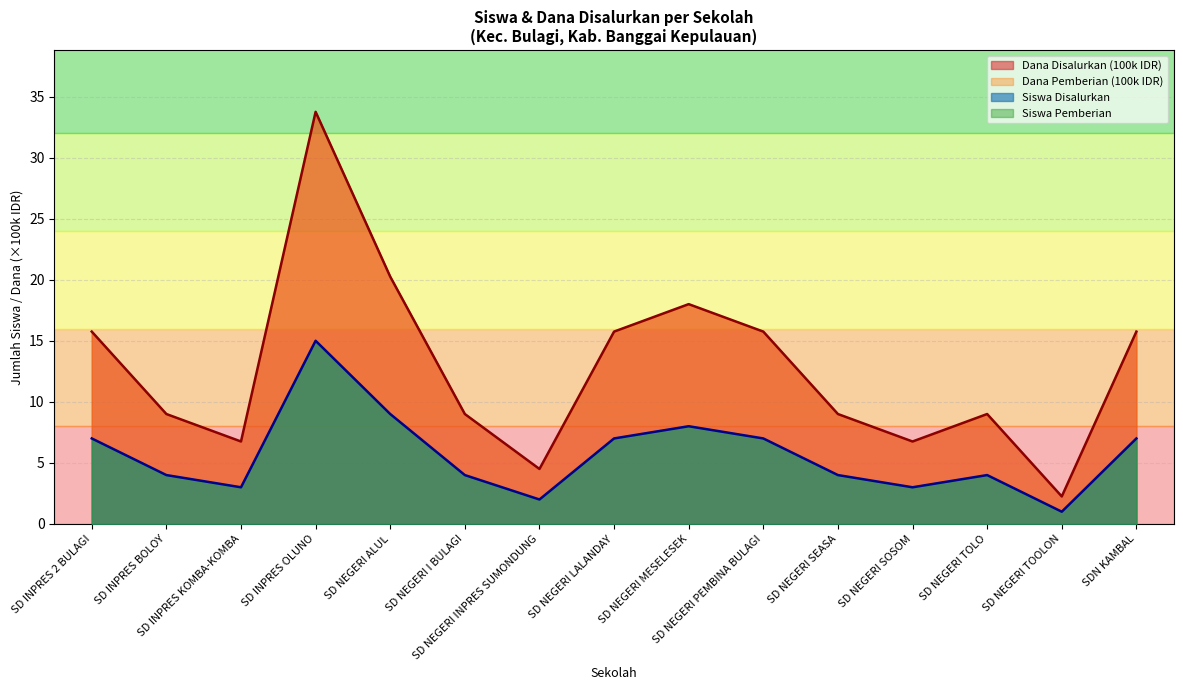

What is the average value of the Siswa Disalurkan series?

5.7